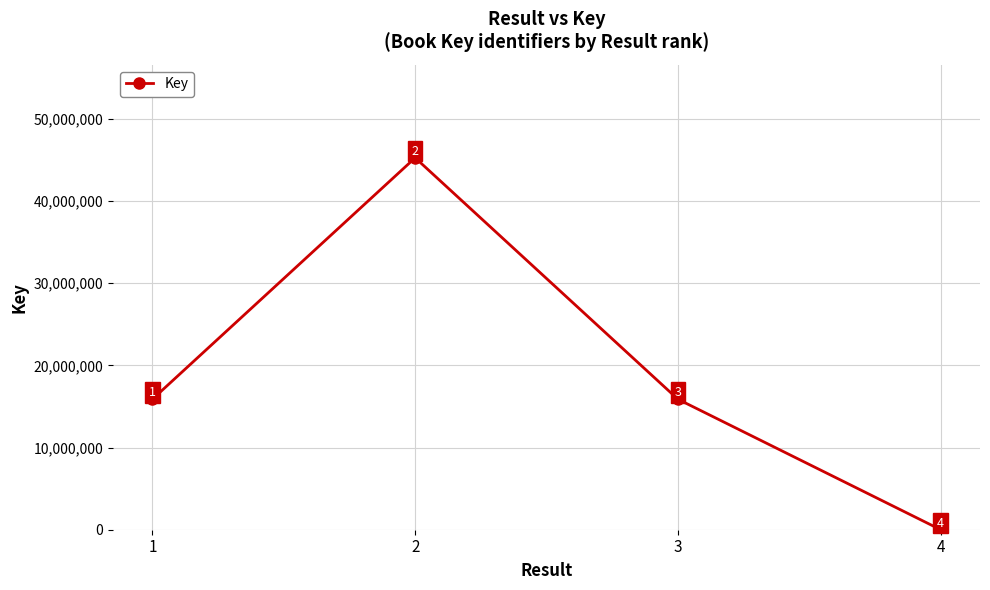

List the labels in order of value, smallest first.

4, 3, 1, 2